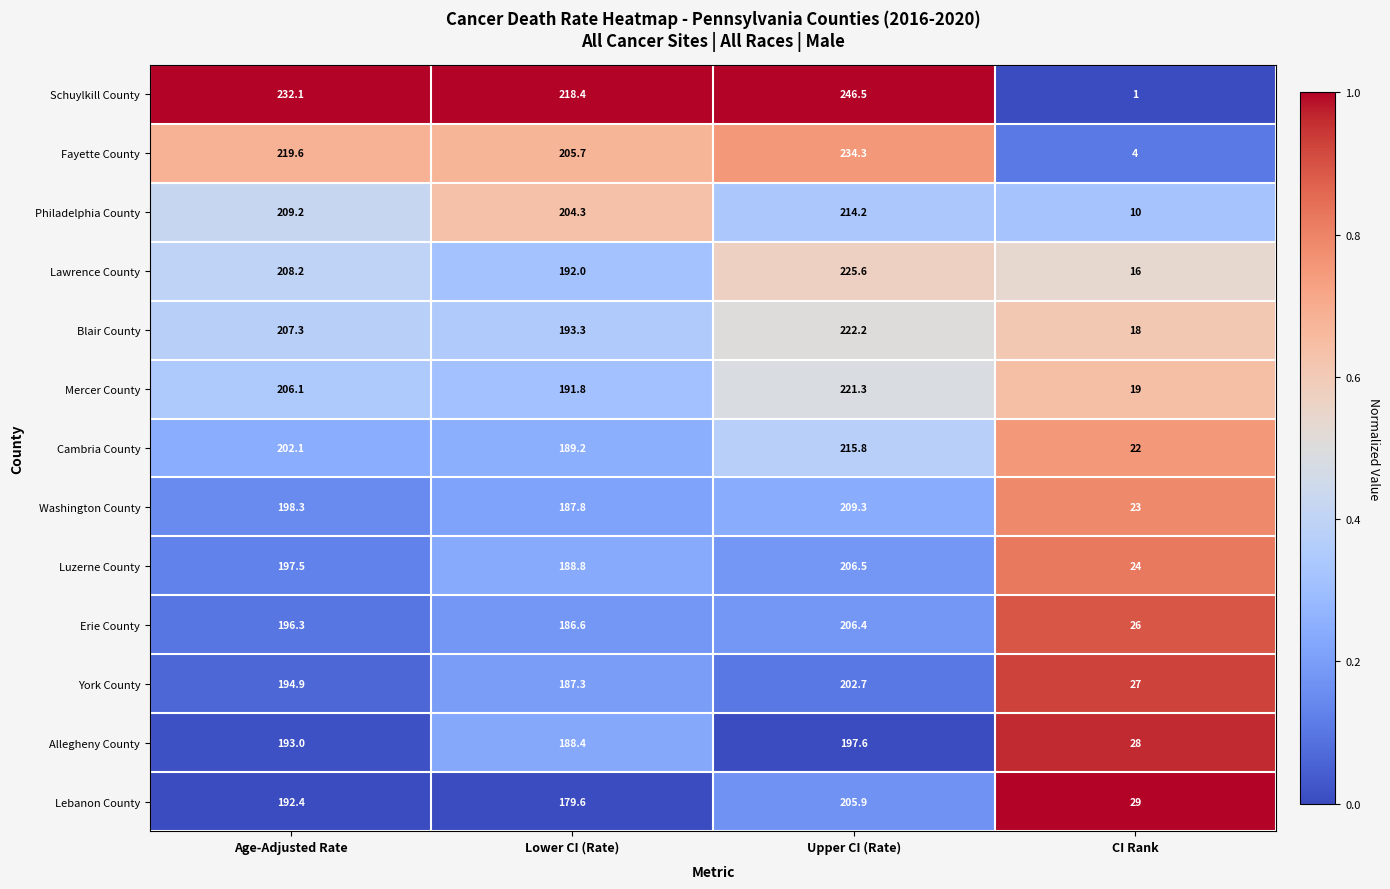

Is it true that Fayette County equals 136.4 at Lower CI (Rate)?

False